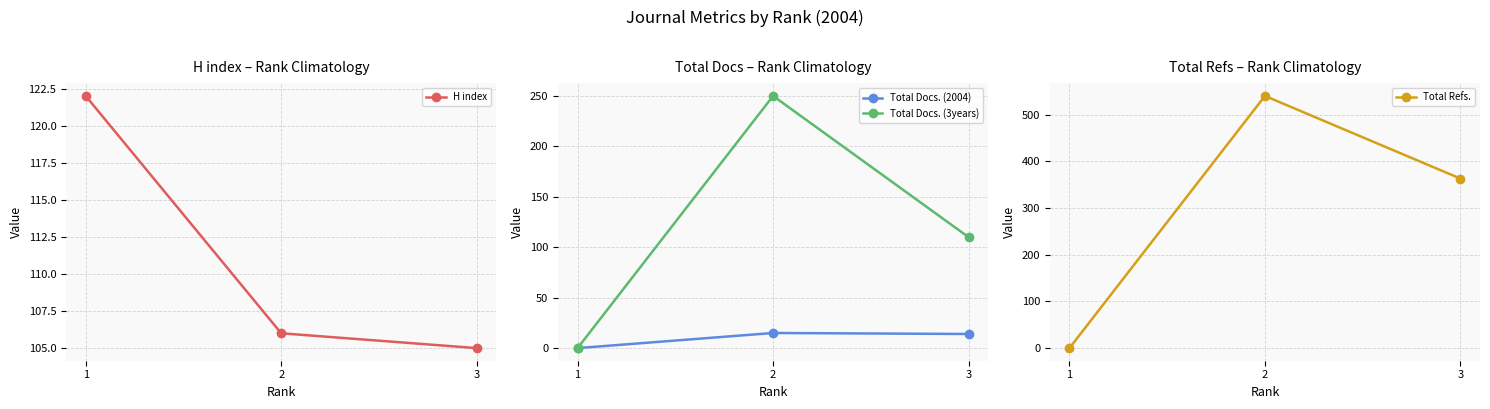

Reading left to right, what are all the values shown in this chart?

H index: 122	106	105
Total Docs. (2004): 0	15	14
Total Docs. (3years): 0	250	110
Total Refs.: 0	540	363